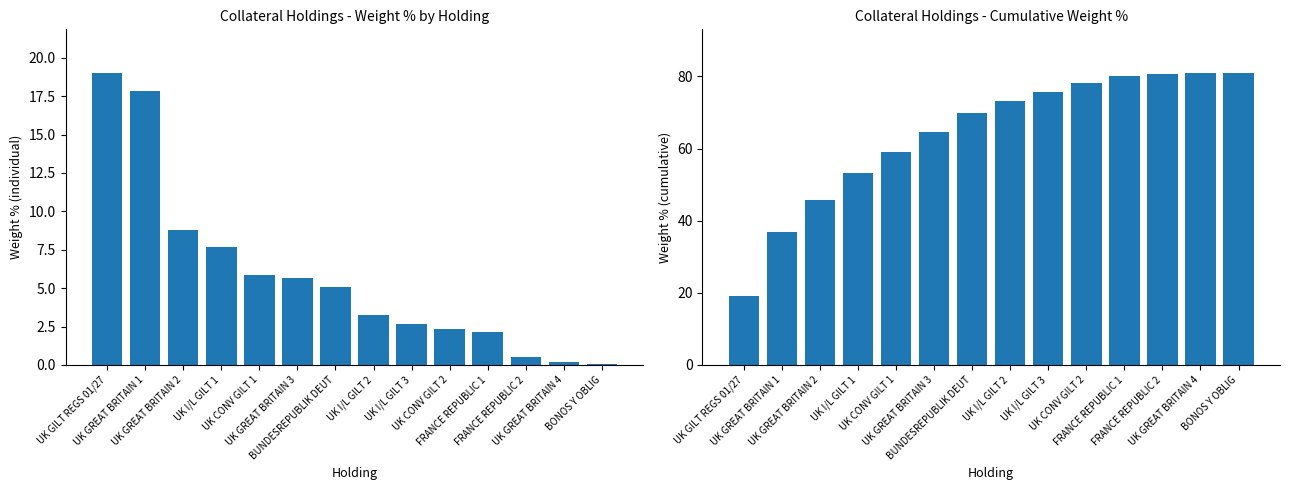

What position from the left is BONOS Y OBLIG?

14